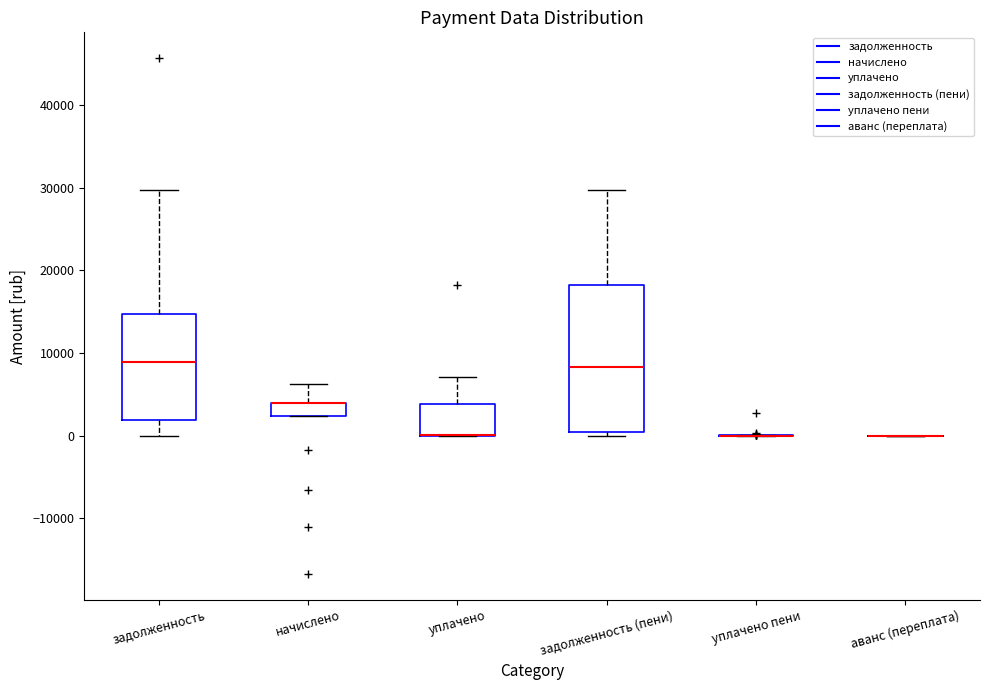

Reading left to right, transcribe this box plot: for each box, give where its median line is, the range the box spans, and where its two whiskers end, as read against the y-axis. The values are not printed on the chart, so give them approximately, as read against the axis.

задолженность: median 9000, box 2000 to 15000, whiskers 0 to 30000
начислено: median 4000 (drawn on the box's upper edge), box 2000 to 4000, whiskers 2000 to 6000
уплачено: median 0 (drawn on the box's lower edge), box 0 to 4000, whiskers 0 to 7000
задолженность (пени): median 8000, box 0 to 18000, whiskers 0 (just below the box's lower edge) to 30000
уплачено пени: box collapsed to a line at 0, whiskers 0 to 0
аванс (переплата): box collapsed to a line at 0, whiskers 0 to 0